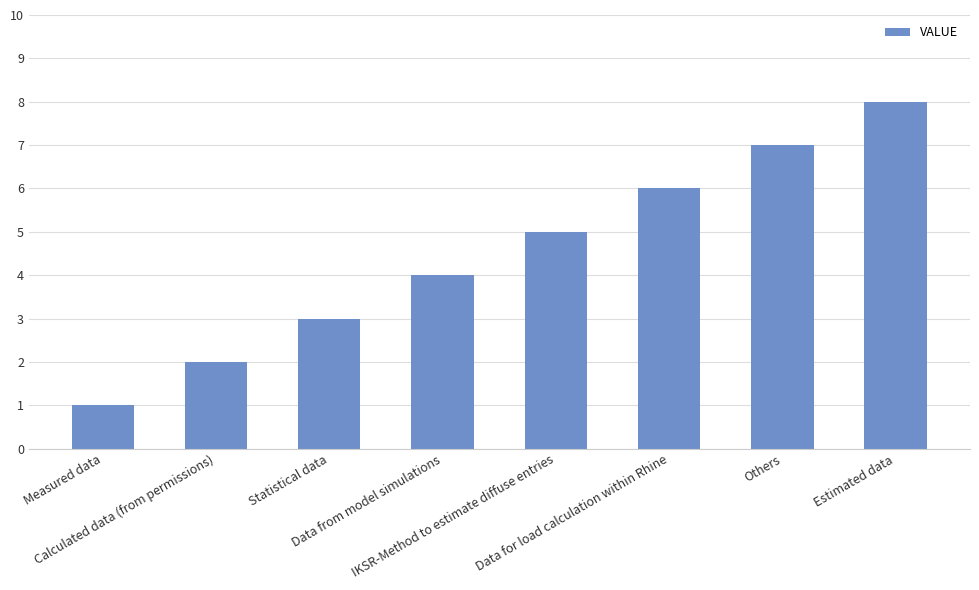

Approximately how many times larger is the value at Others compared to Calculated data (from permissions)?

3.5